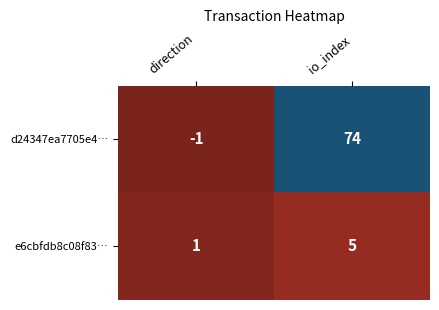

What is the difference between the d24347ea7705e4… values at io_index and direction?

75